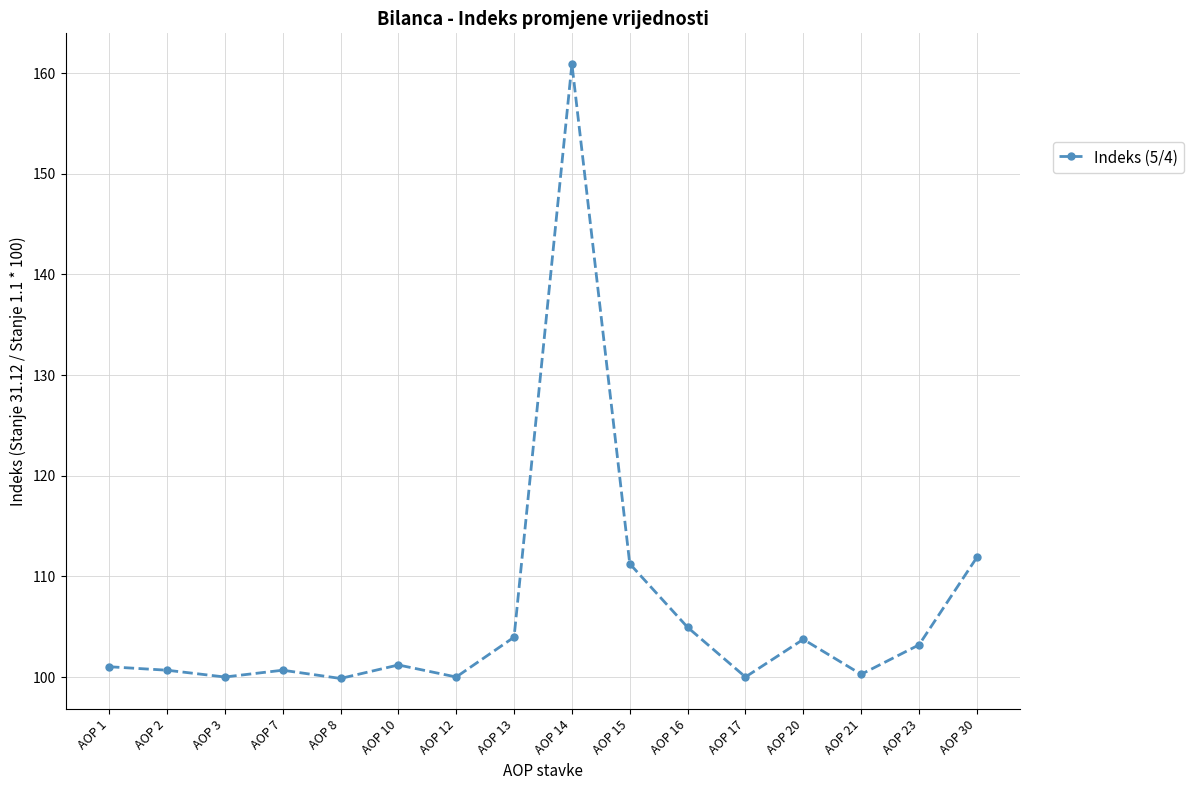

How many distinct data groups are displayed?

1